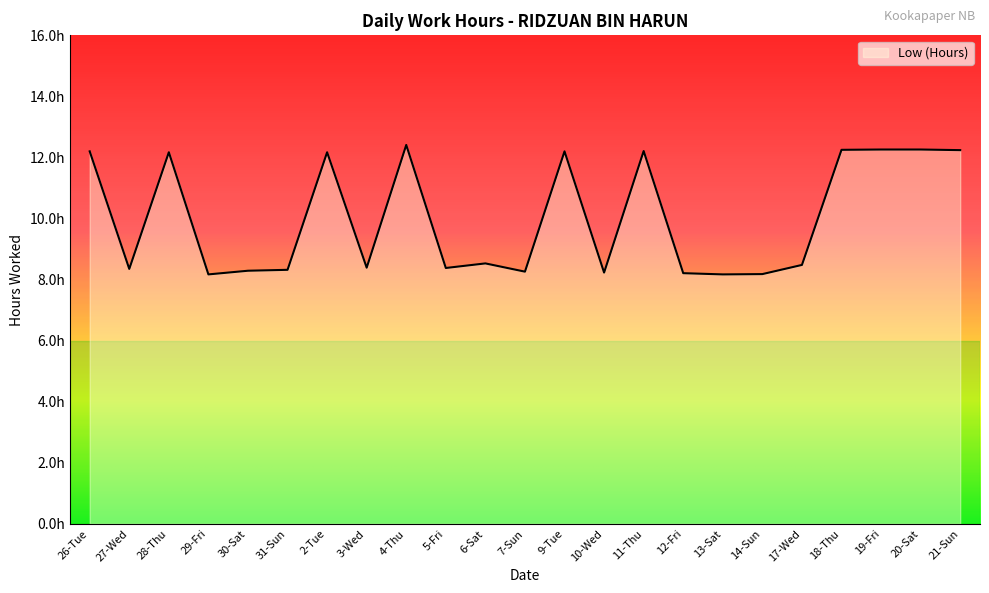

What is the difference between the values at 19-Fri and 13-Sat?

4.1